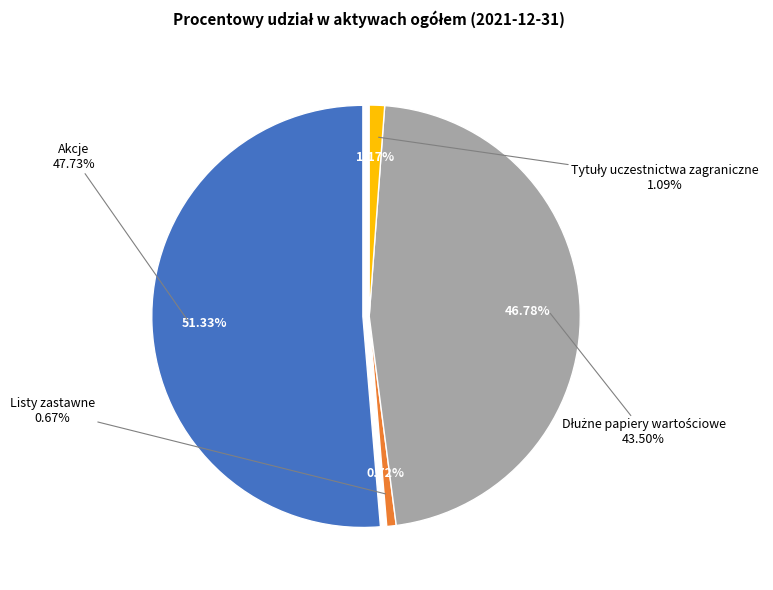

To the nearest percent, what percentage of the pie is Listy zastawne?

1%